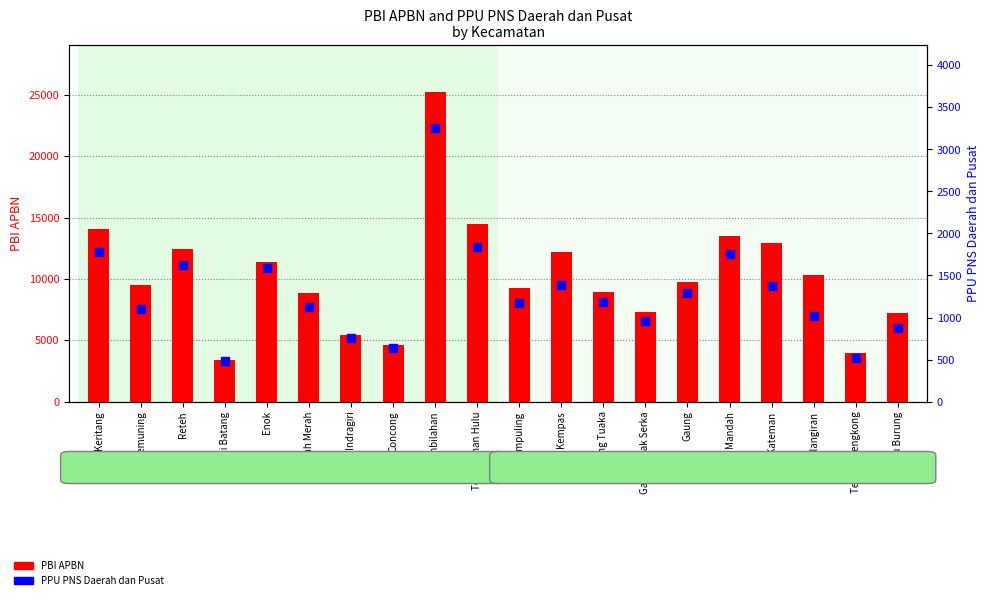

What are all the series names shown in the legend?

PBI APBN, PPU PNS Daerah dan Pusat